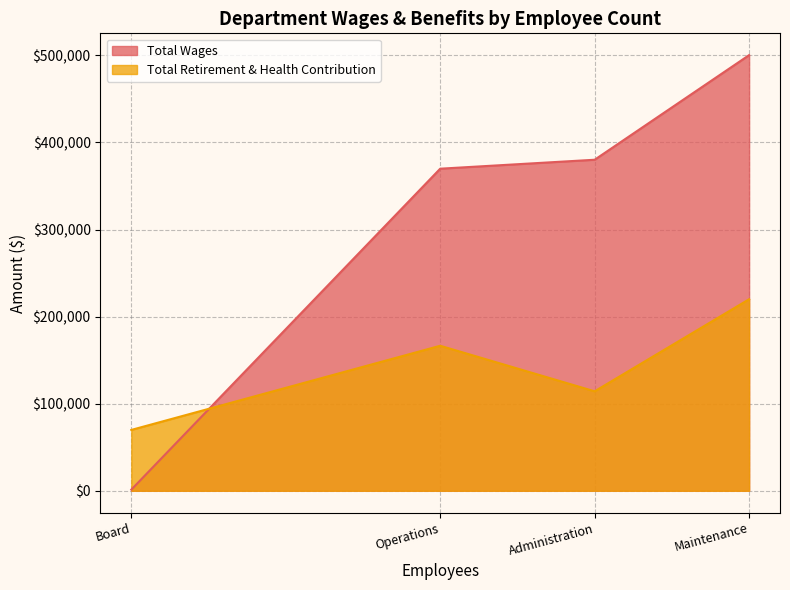

Does the chart display data point markers on the line(s)?

No